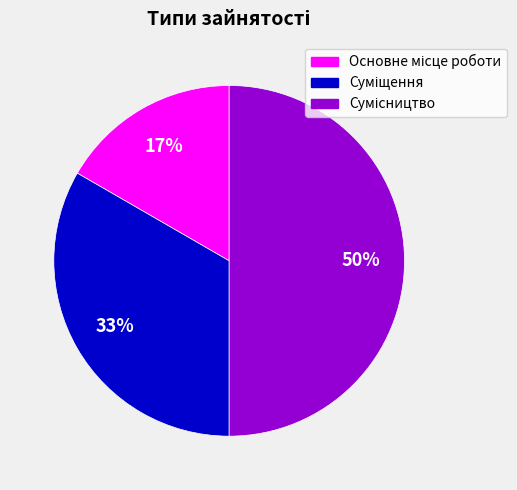

How many segments does this pie chart have?

3